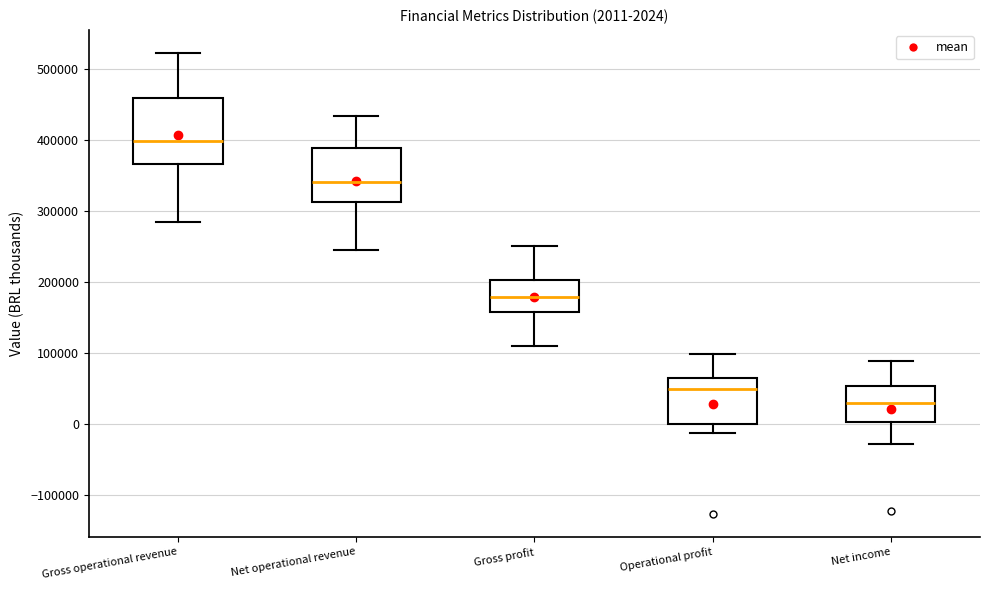

Which box is the tallest, from its lower edge to its upper edge?

Gross operational revenue